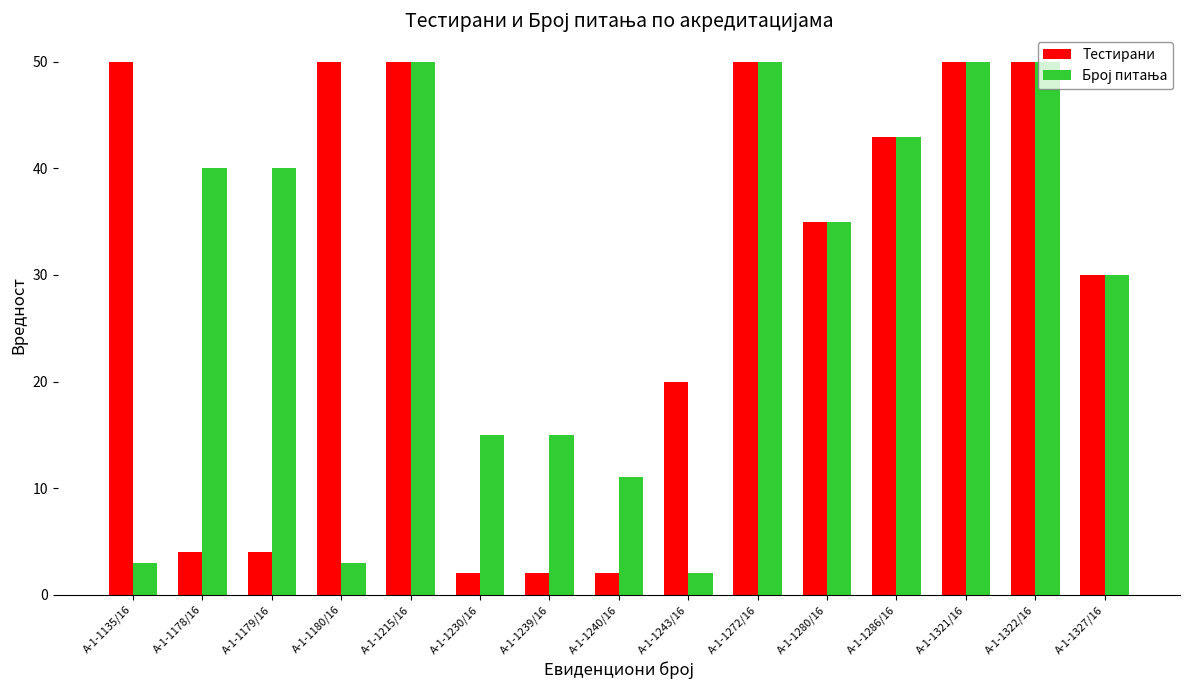

What is the label of the 10th bar from the right?

А-1-1230/16